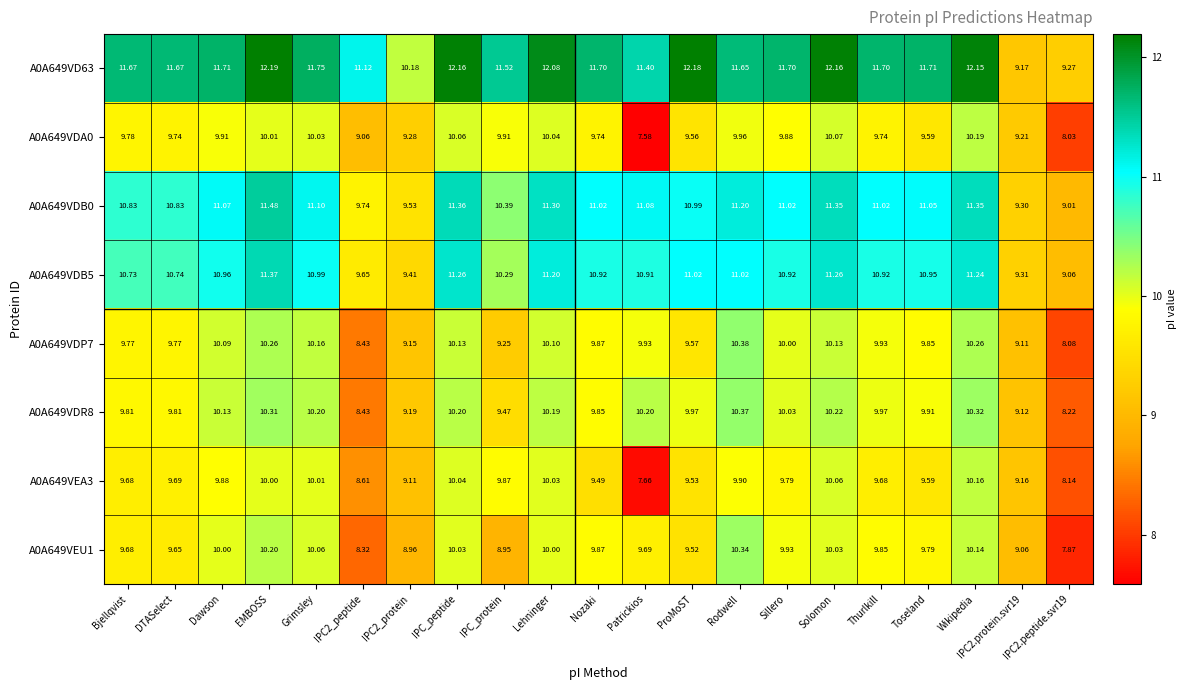

At which category is the sum across all series the highest?

EMBOSS